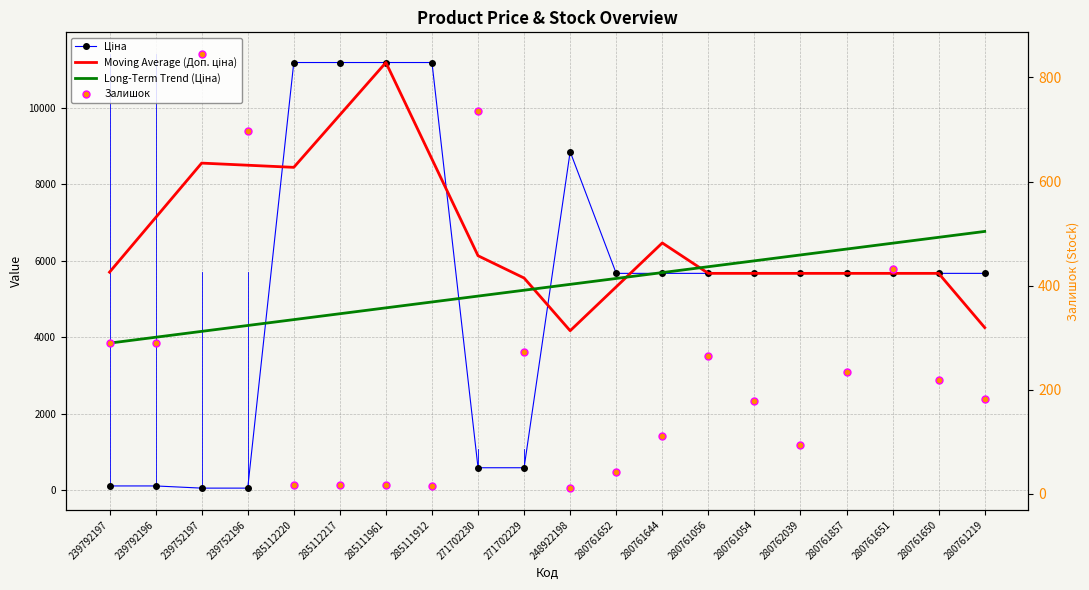

What are all the series names shown in the legend?

Ціна, Moving Average (Доп. ціна), Long-Term Trend (Ціна), Залишок